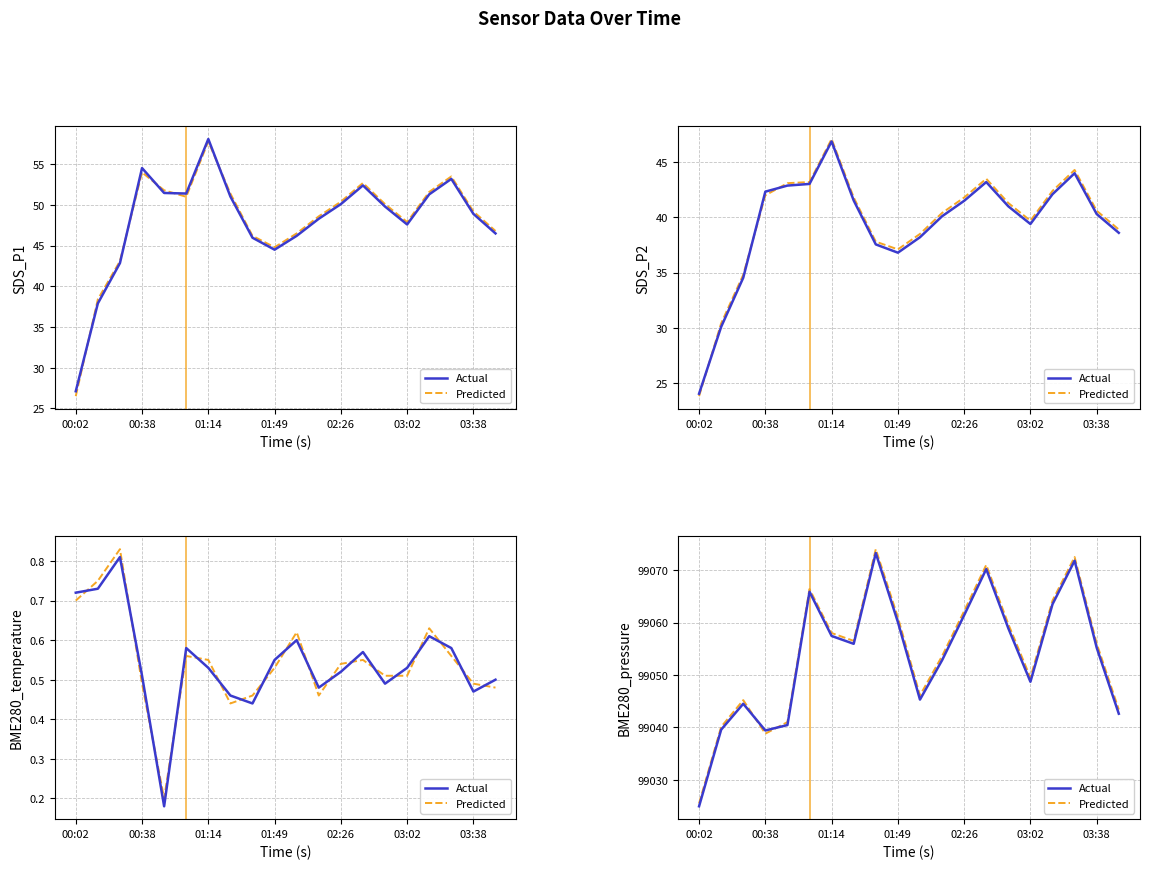

Which series changed the most between 03:02 and 16?

Actual